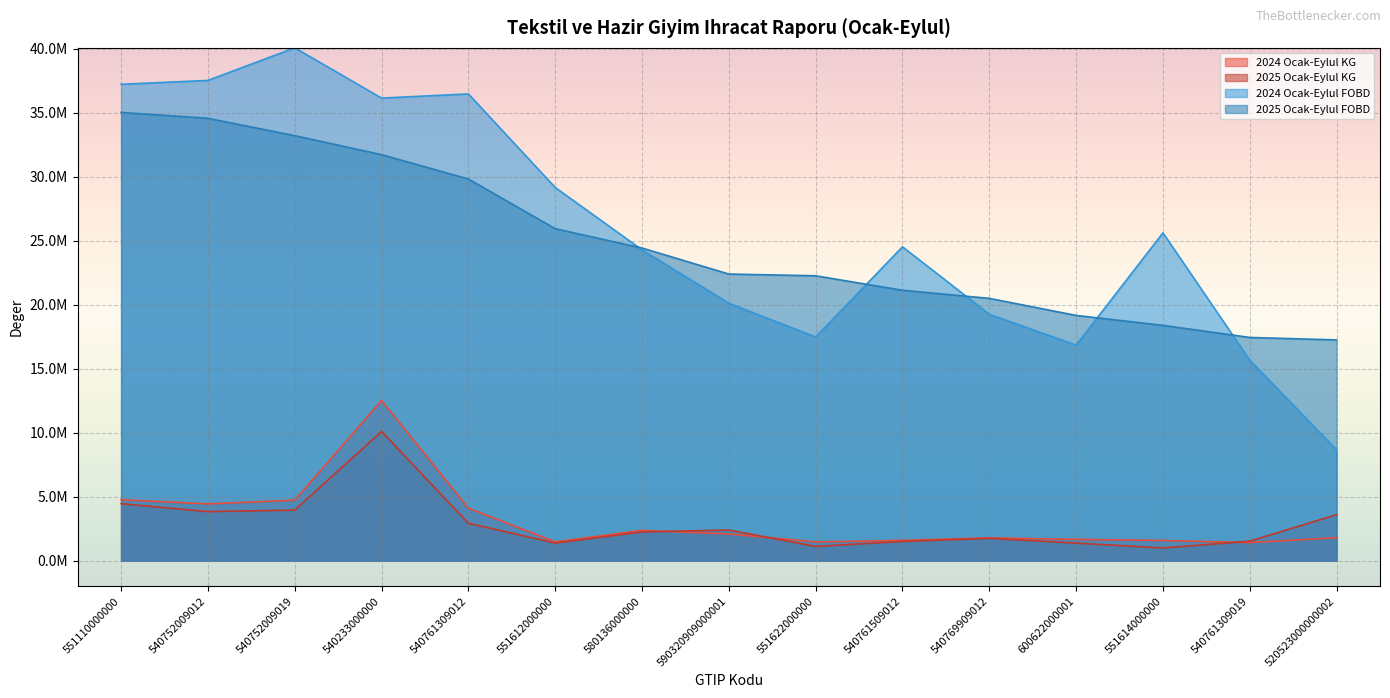

What are all the series names shown in the legend?

2024 Ocak-Eylul KG, 2025 Ocak-Eylul KG, 2024 Ocak-Eylul FOBD, 2025 Ocak-Eylul FOBD